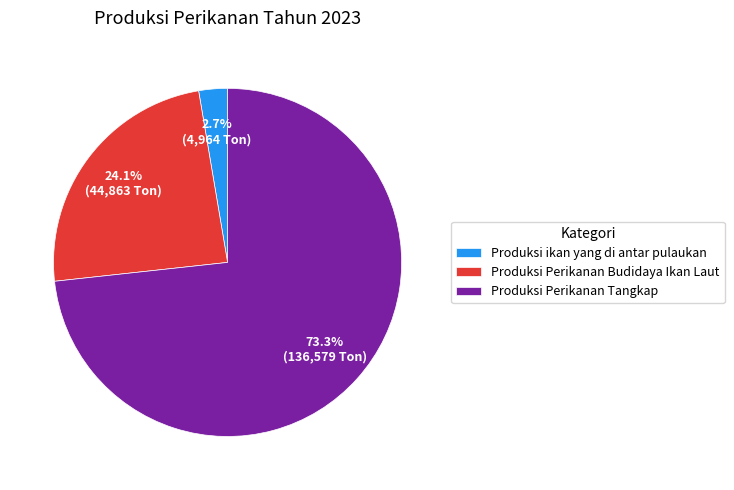

To the nearest percent, what is the average slice percentage?

33%